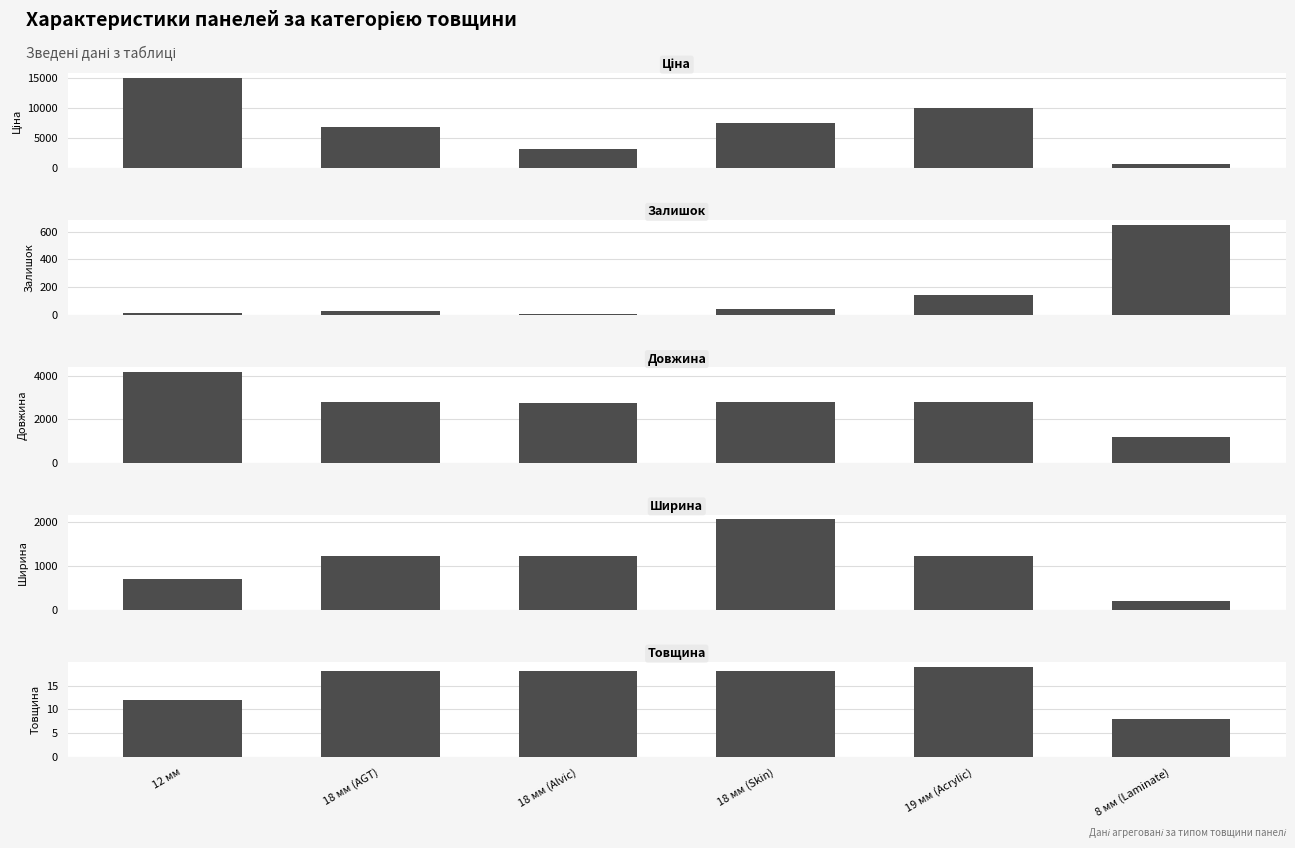

How many groups of bars are there?

6